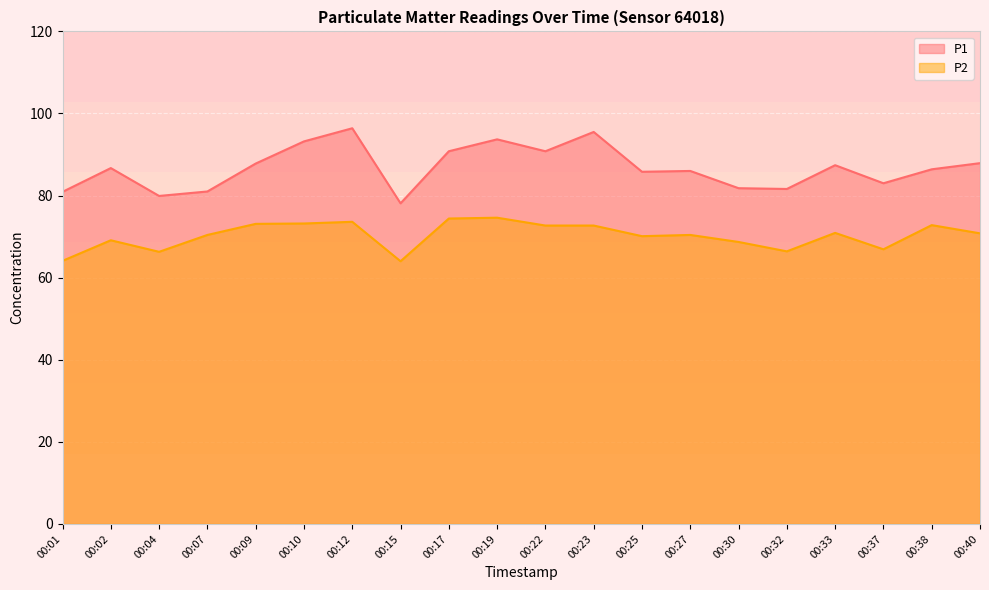

What is the total value across all series at 00:32?

148.0